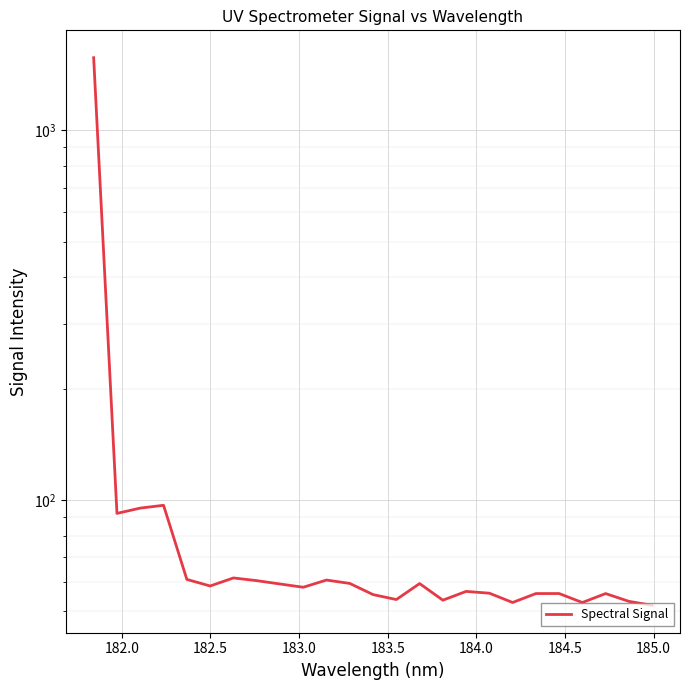

What is the value of the 21st point from the left?

55.9